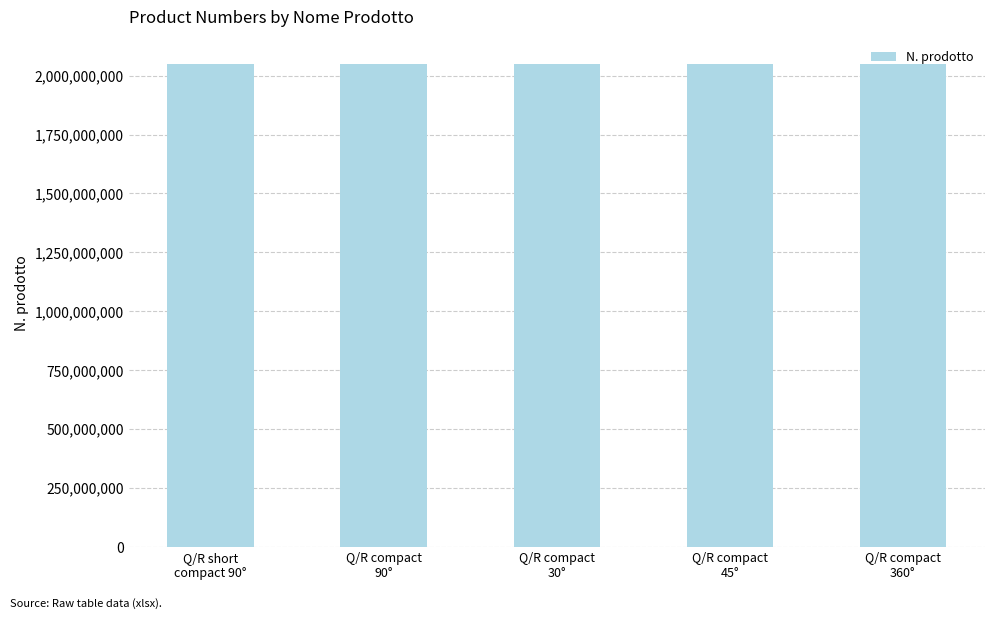

Are the bars horizontal?

No